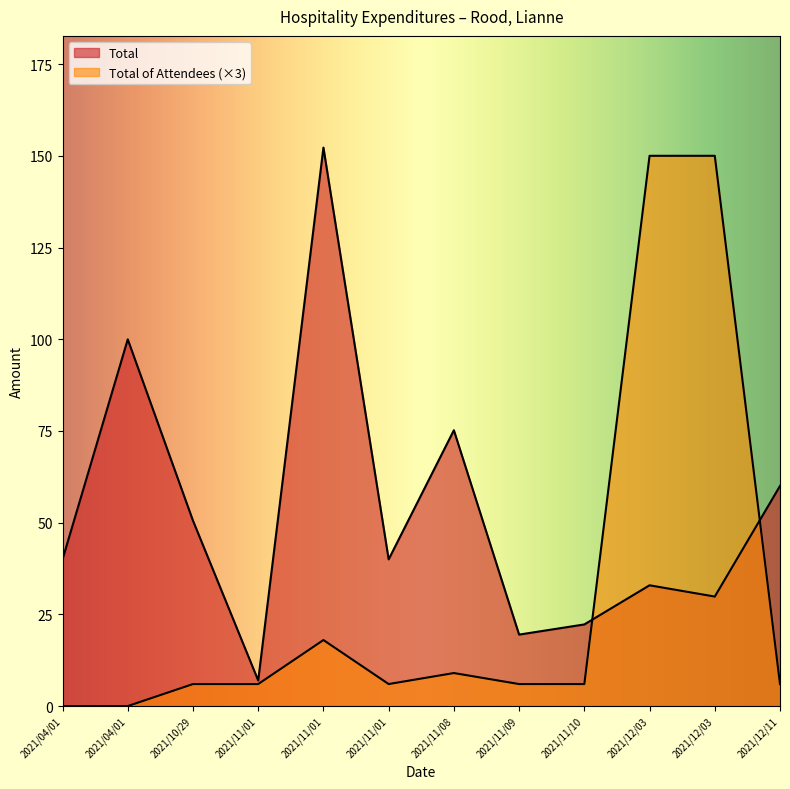

What is the maximum value shown in the chart?

152.2